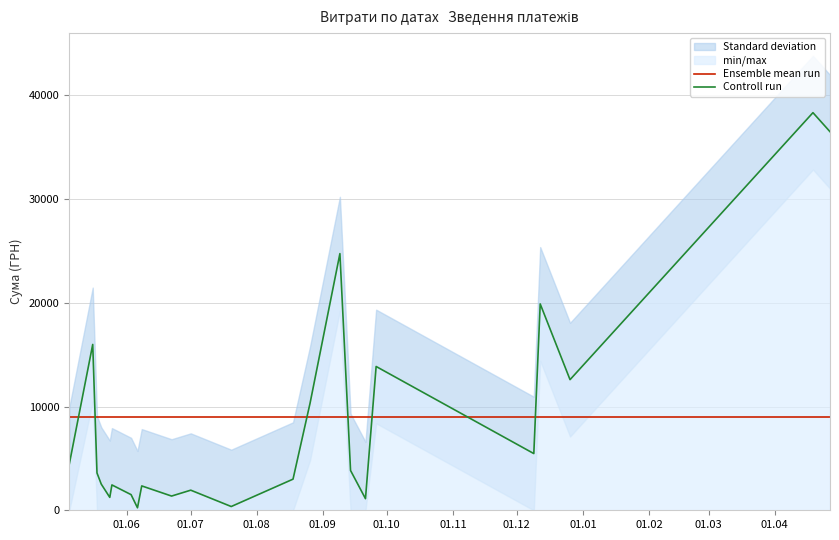

What is the maximum value for Controll run?

38323.2